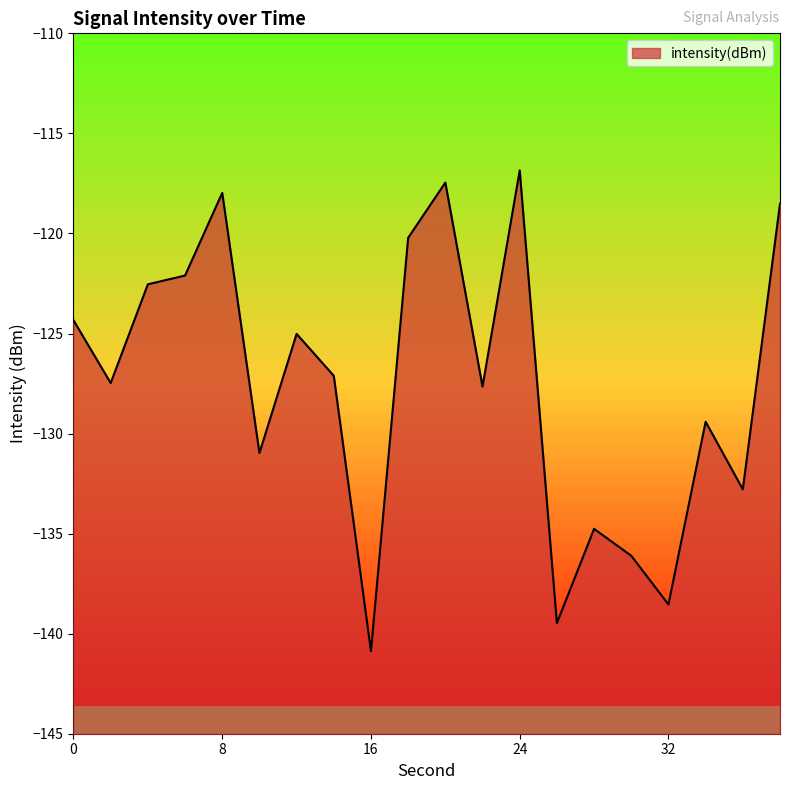

What is the value of the 4th point from the left?

-122.1